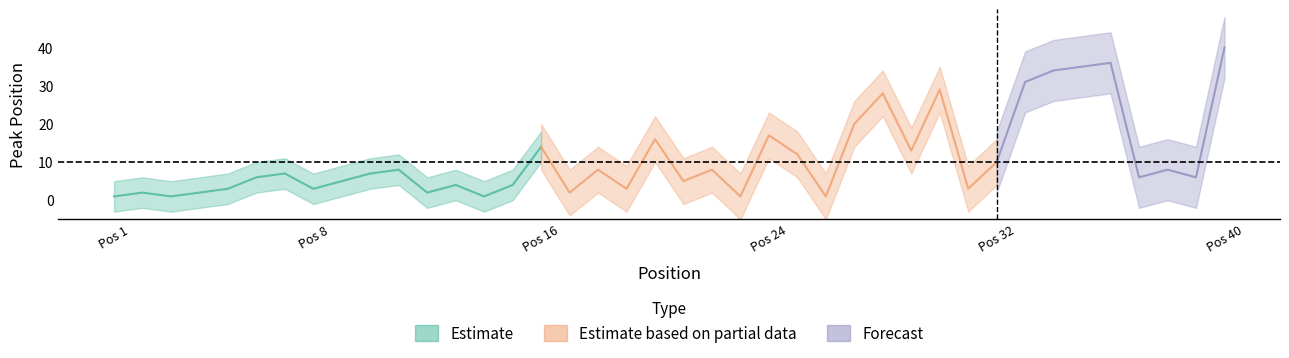

True or false: Peak Position has a value of 5 at 38.

False